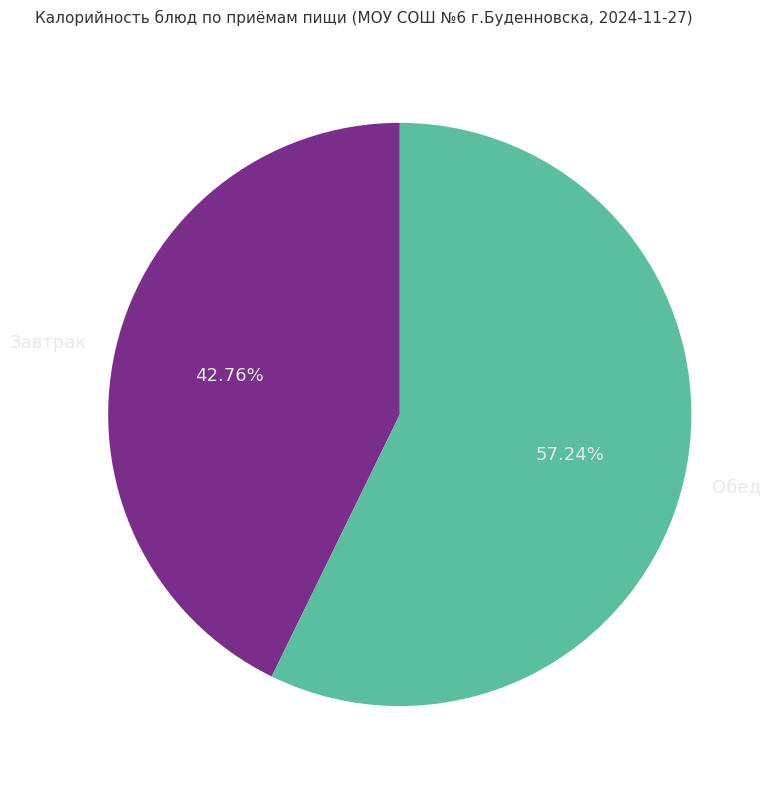

Is there any slice that represents more than half of the pie?

Yes